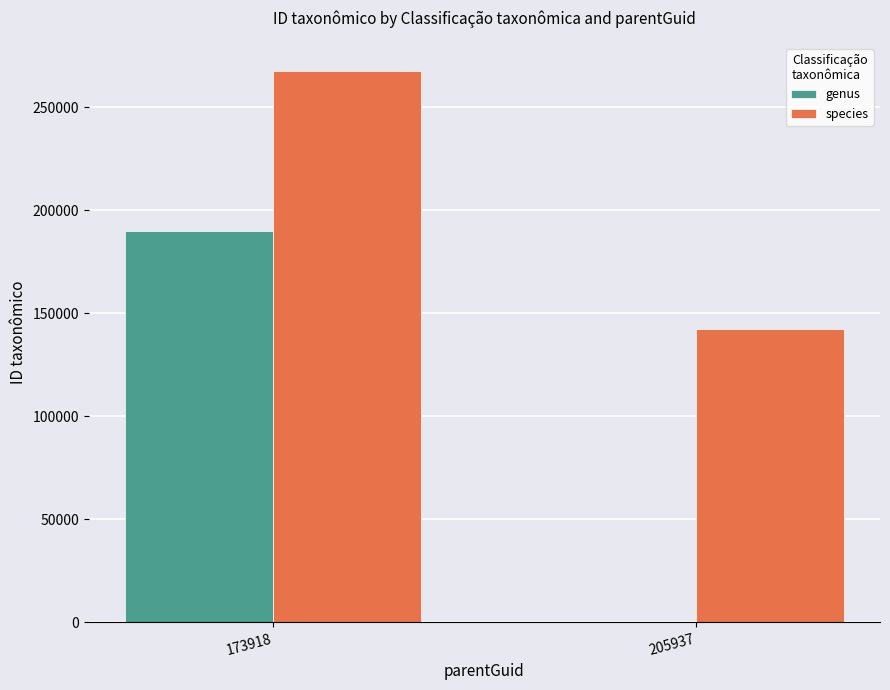

What is the difference between the genus values at 205937 and 173918?

189926